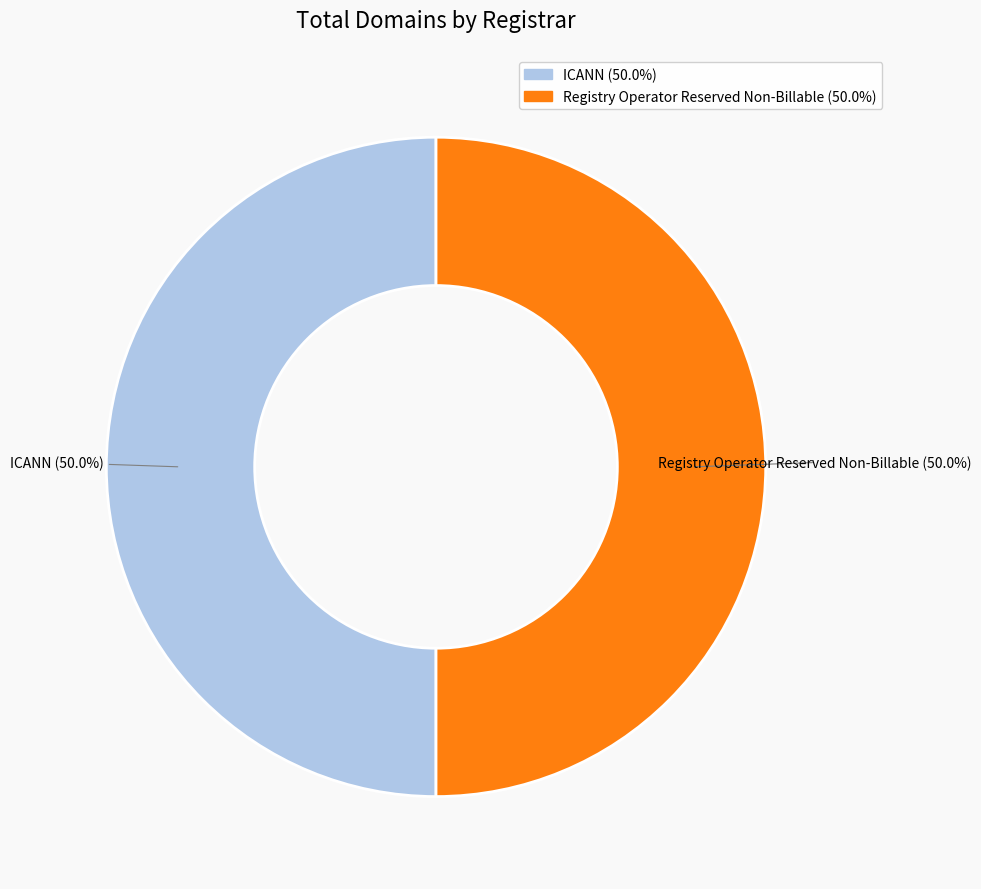

To the nearest percent, what is the combined percentage of ICANN and Registry Operator Reserved Non-Billable?

100%